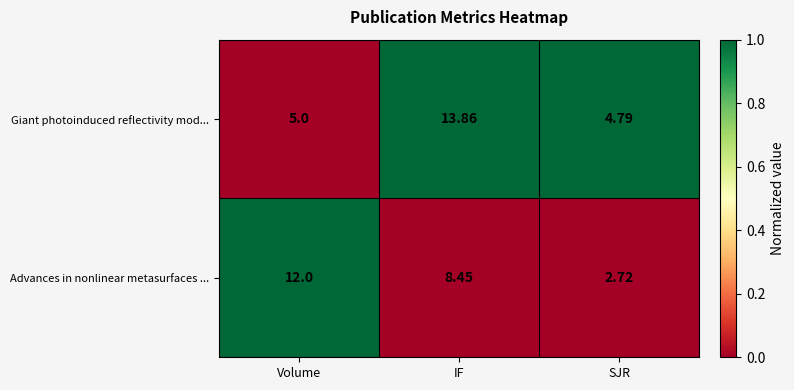

Between IF and SJR, which series saw the biggest shift?

Giant photoinduced reflectivity mod...